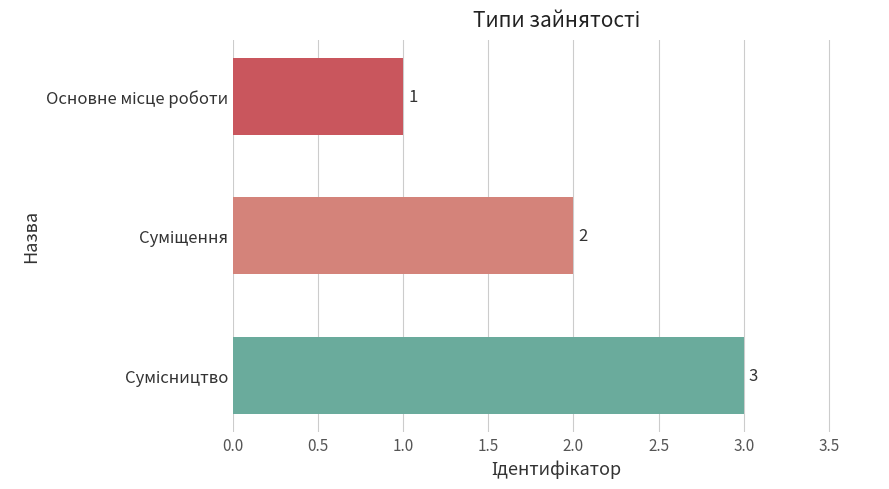

What is the value of the 2nd bar from the top?

2